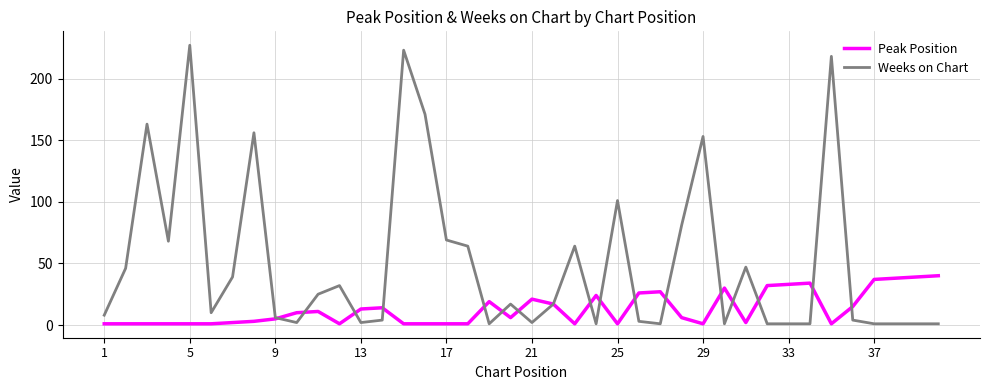

Reading left to right, what are all the values shown in this chart?

Peak Position: 1	1	1	1	1	1	2	3	5	10	11	1	13	14	1	1	1	1	19	6	21	17	1	24	1	26	27	6	1	30	2	32	33	34	1	15	37	38	39	40
Weeks on Chart: 8	46	163	68	227	10	39	156	6	2	25	32	2	4	223	171	69	64	1	17	2	17	64	1	101	3	1	81	153	1	47	1	1	1	218	4	1	1	1	1